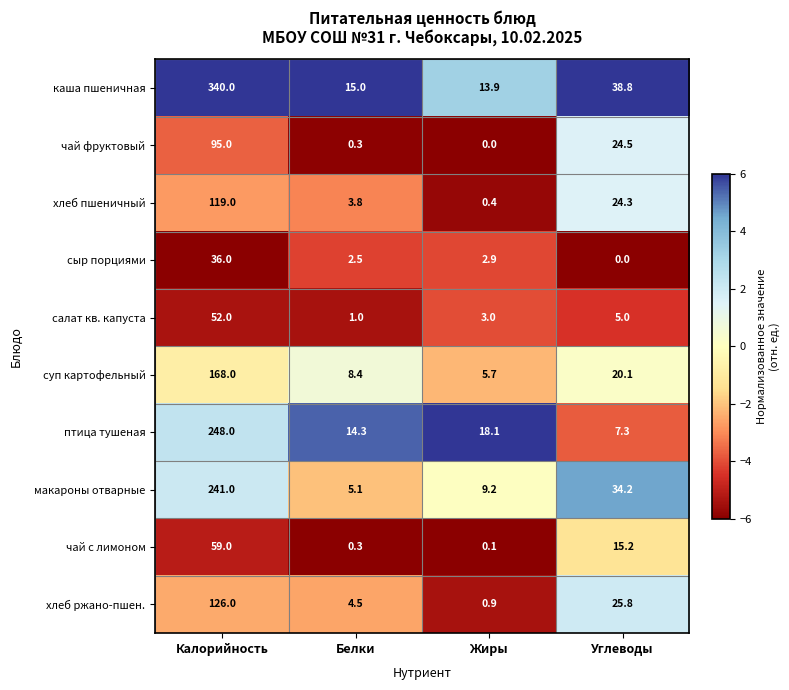

What is the difference between the maximum and second lowest values in the хлеб ржано-пшен. series?

121.5